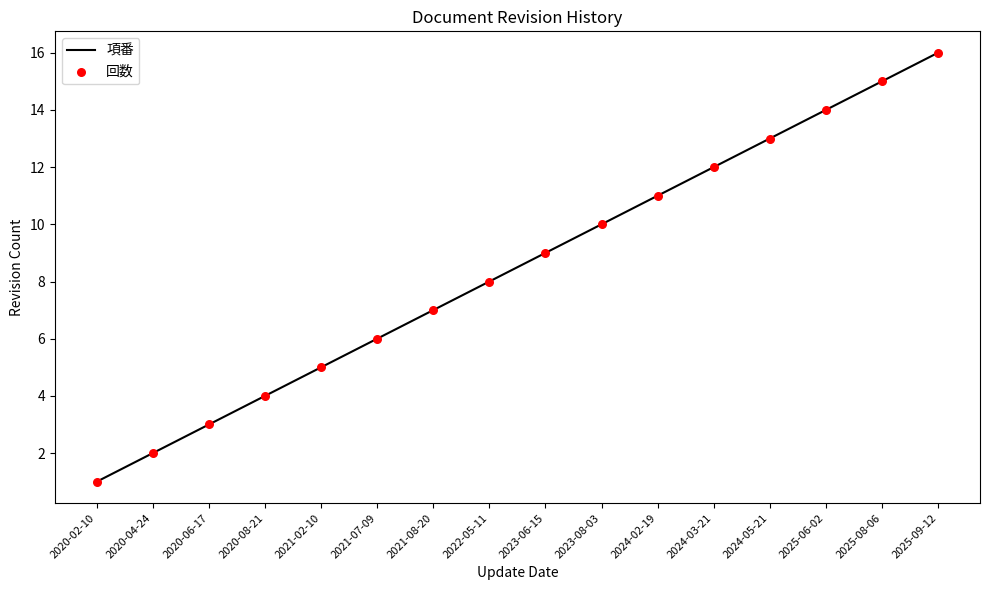

What position from the left is 2024-03-21?

12